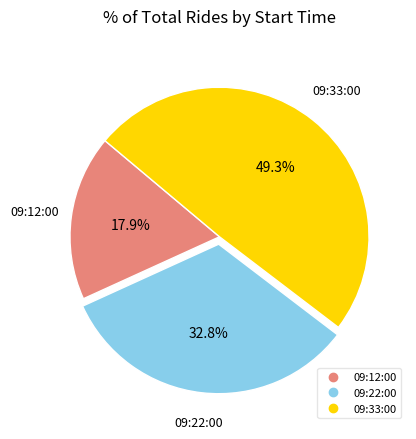

Which category has the smallest portion of the pie?

09:12:00